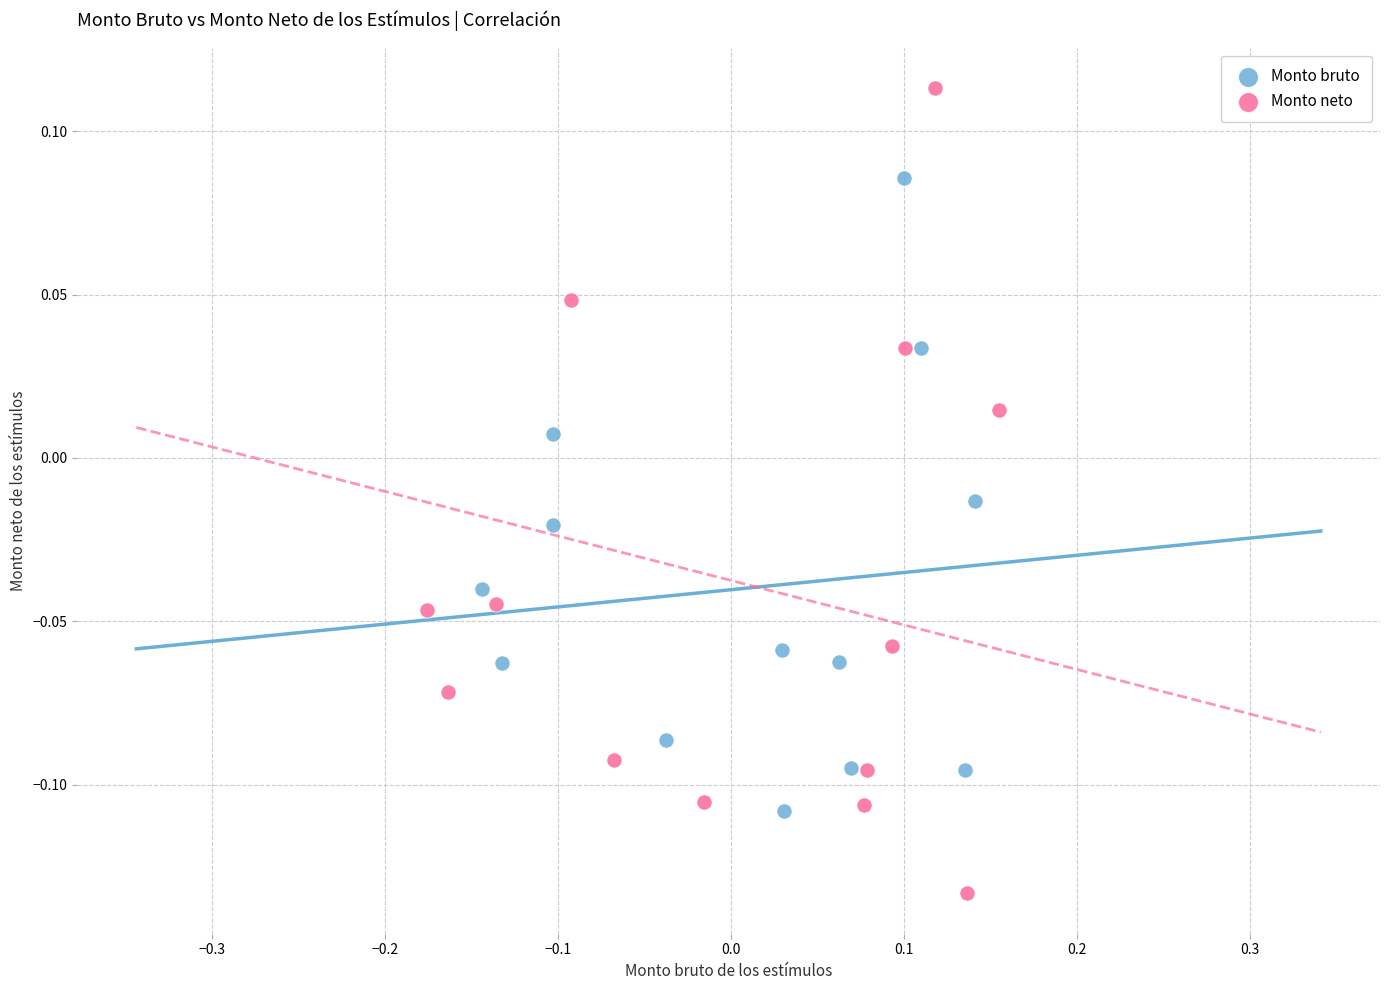

What are all the series names shown in the legend?

Monto bruto, Monto neto